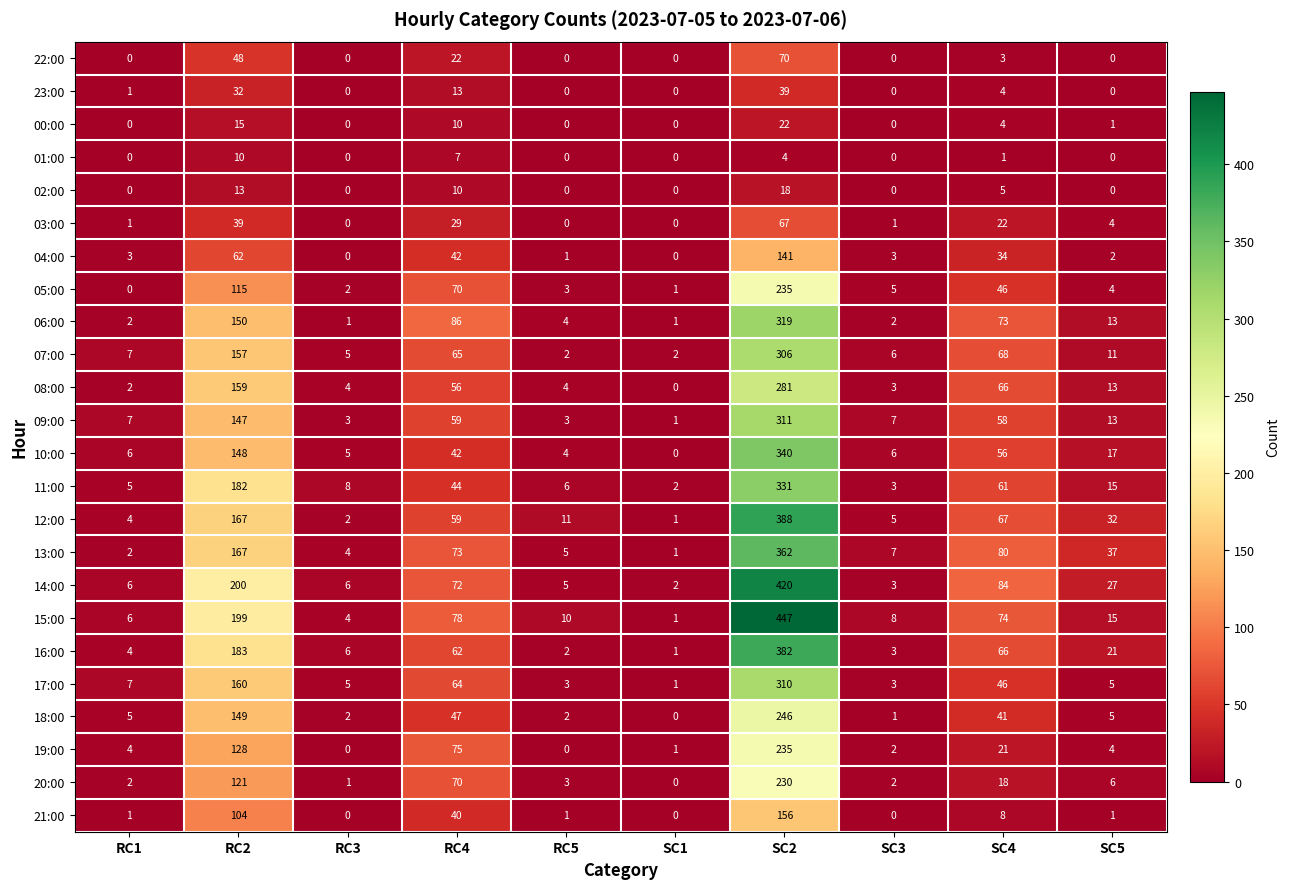

How many values in 05:00 are above zero?

9